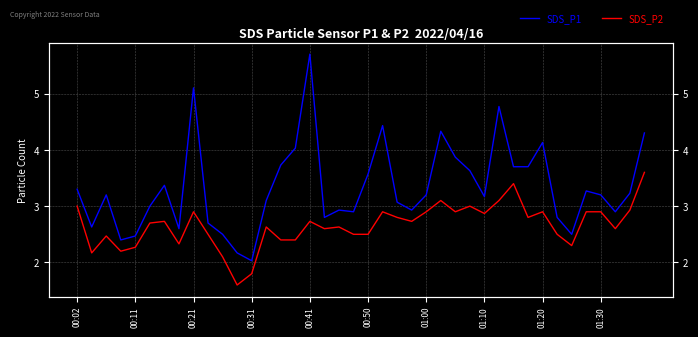

What are all the series names shown in the legend?

SDS_P1, SDS_P2